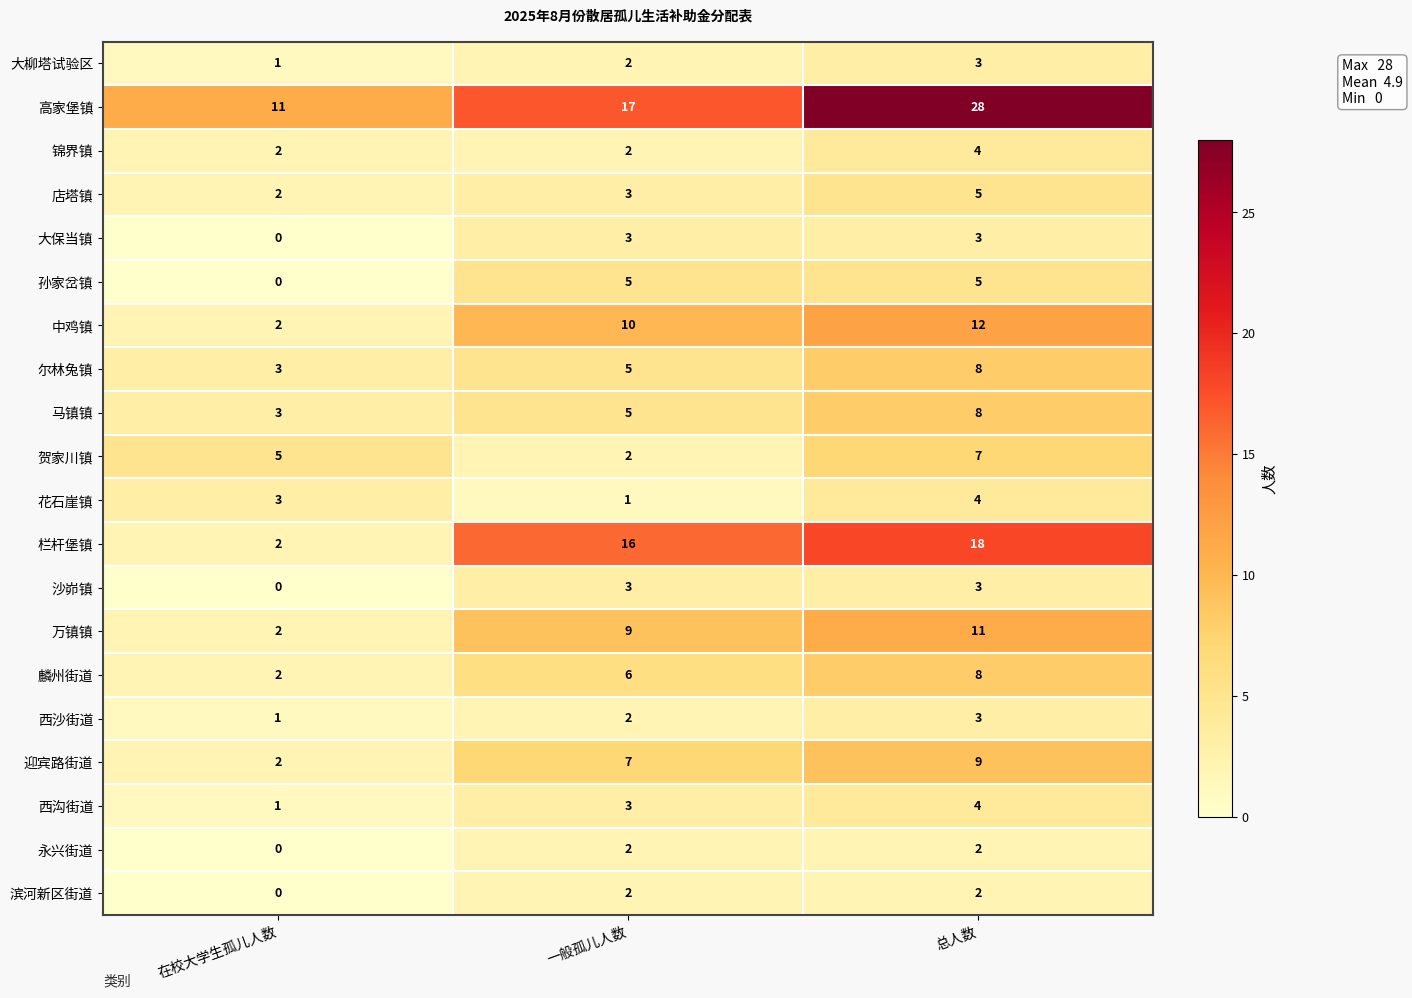

Which series has the largest total across all categories?

高家堡镇